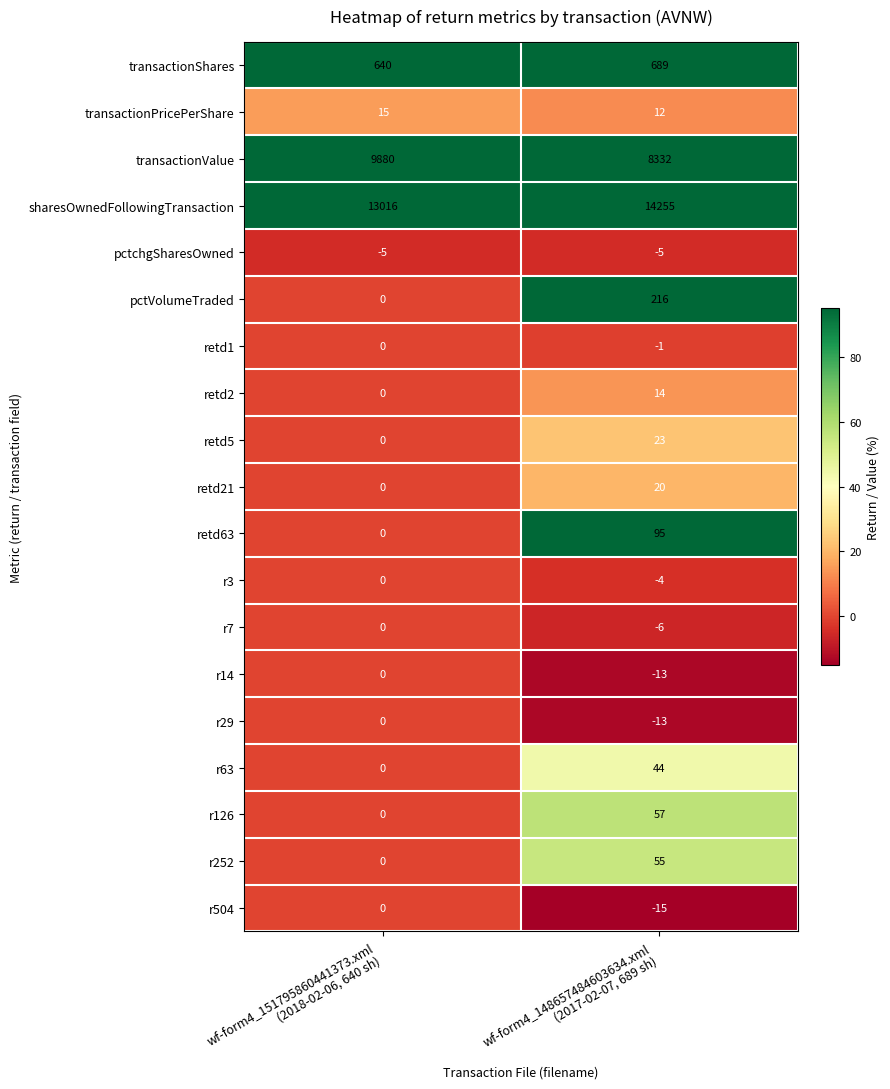

How many data points does each series have?

2